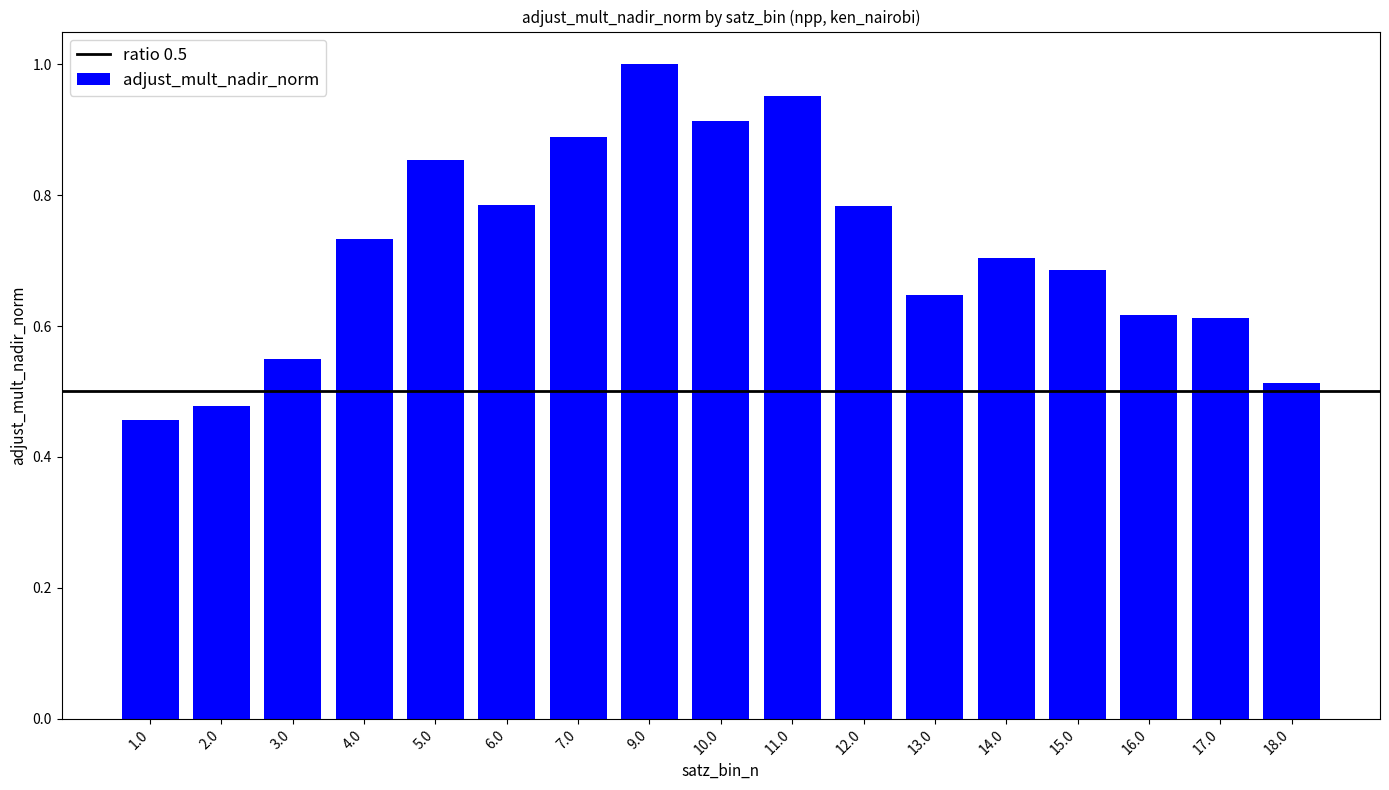

What is the change in value from 9.0 to 18.0?

-0.5